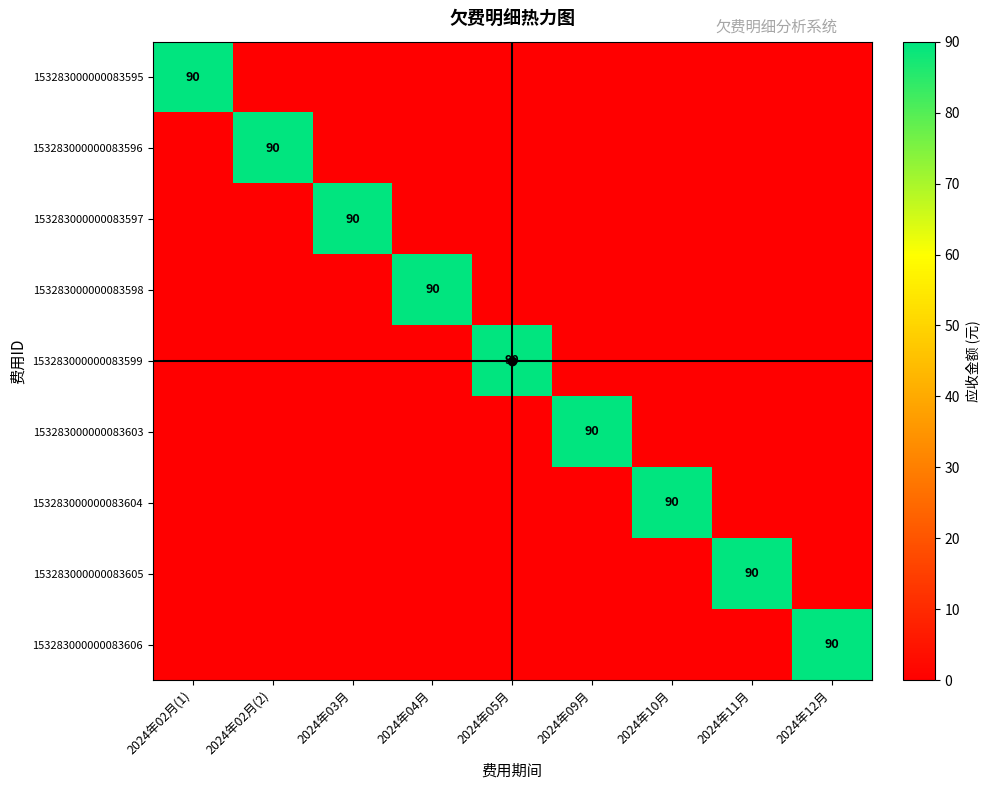

The value of 153283000000083595 at 2024年02月(1) is 133. True or false?

False